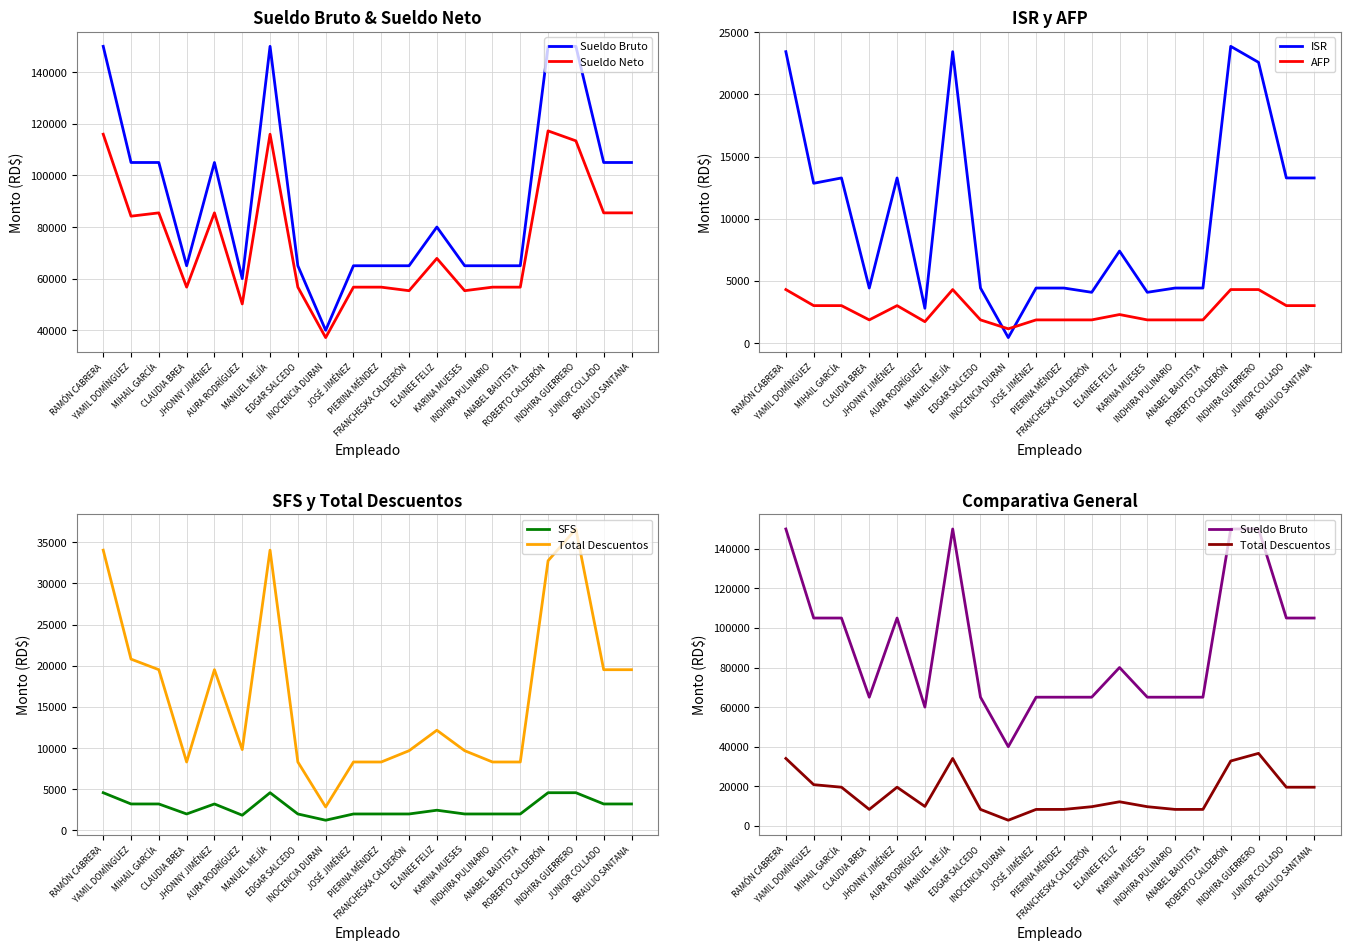

Is the value of Sueldo Bruto at INOCENCIA DURAN greater than the value of ISR at YAMIL DOMÍNGUEZ?

Yes